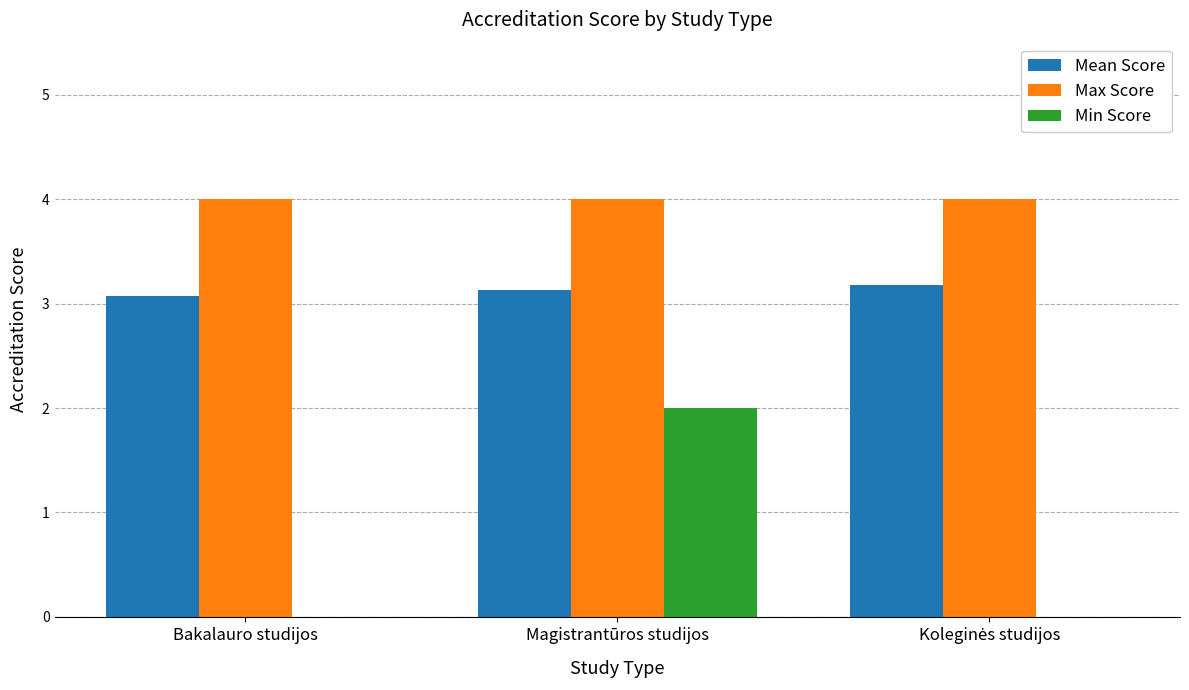

What is the sum of all Min Score values?

2.0